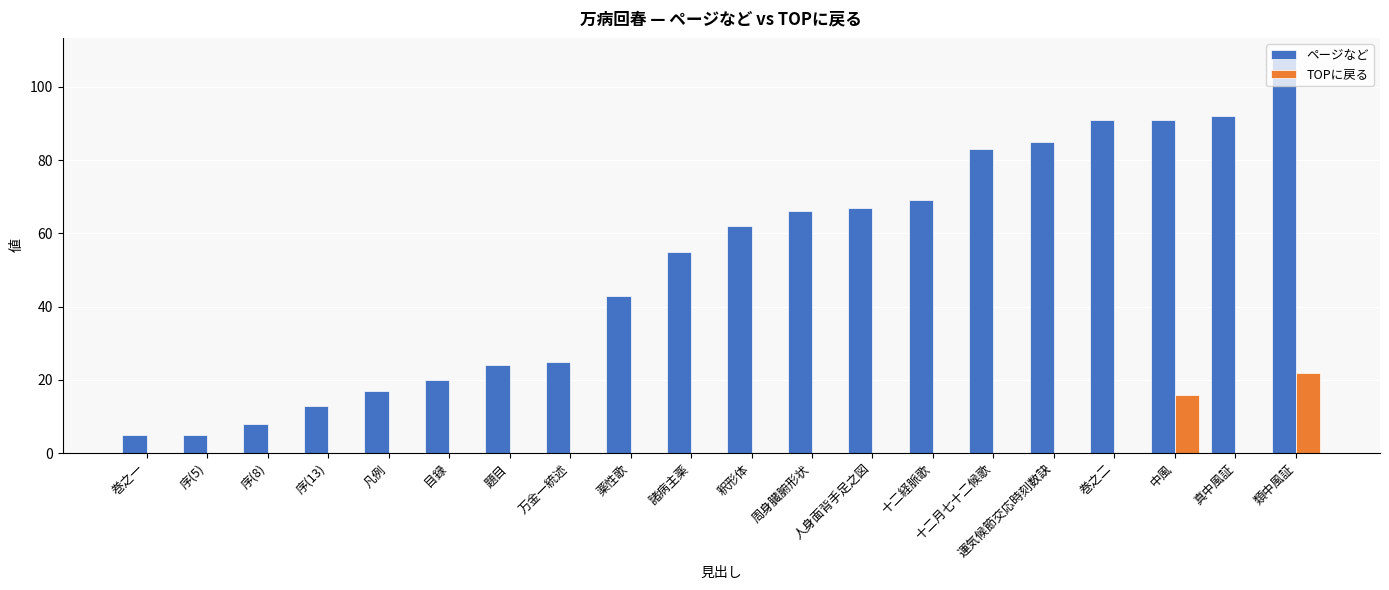

At which label does TOPに戻る reach its peak?

類中風証